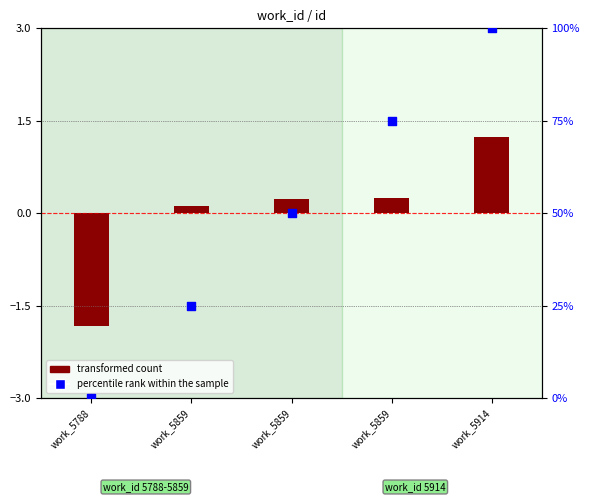

What are all the series names shown in the legend?

transformed count, percentile rank within the sample